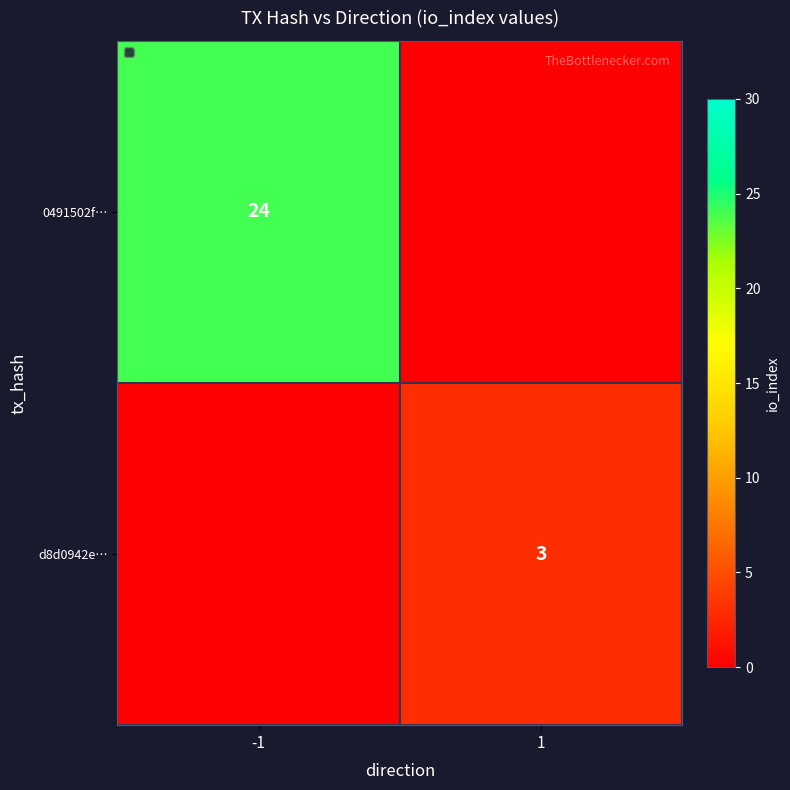

Between 1 and -1, which is larger?

-1